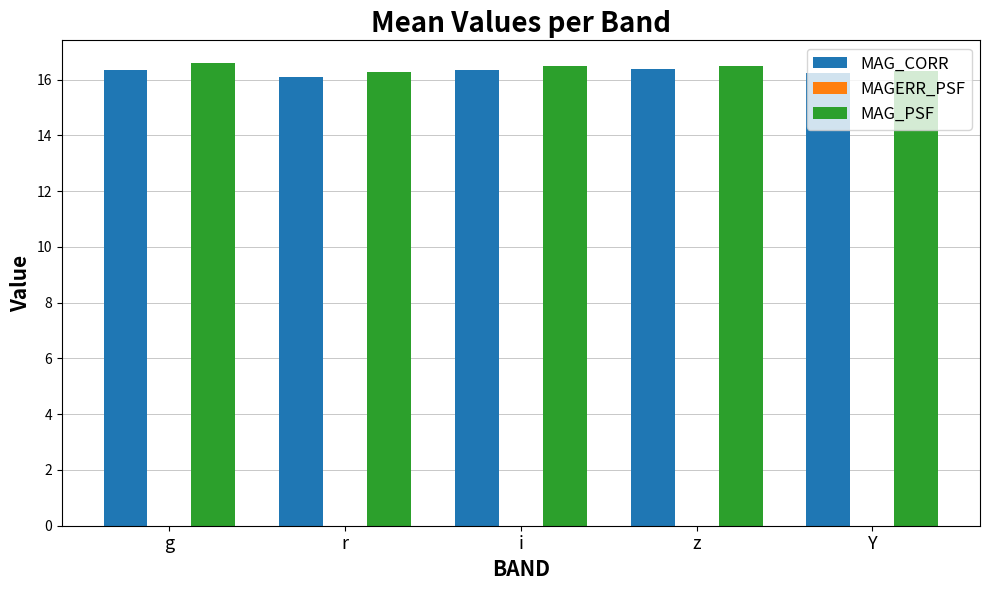

What is the difference between the MAG_PSF values at z and Y?

0.2